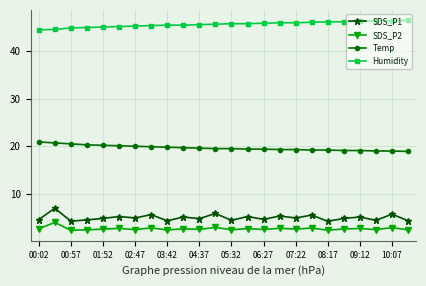

Which series has the largest total across all categories?

Humidity